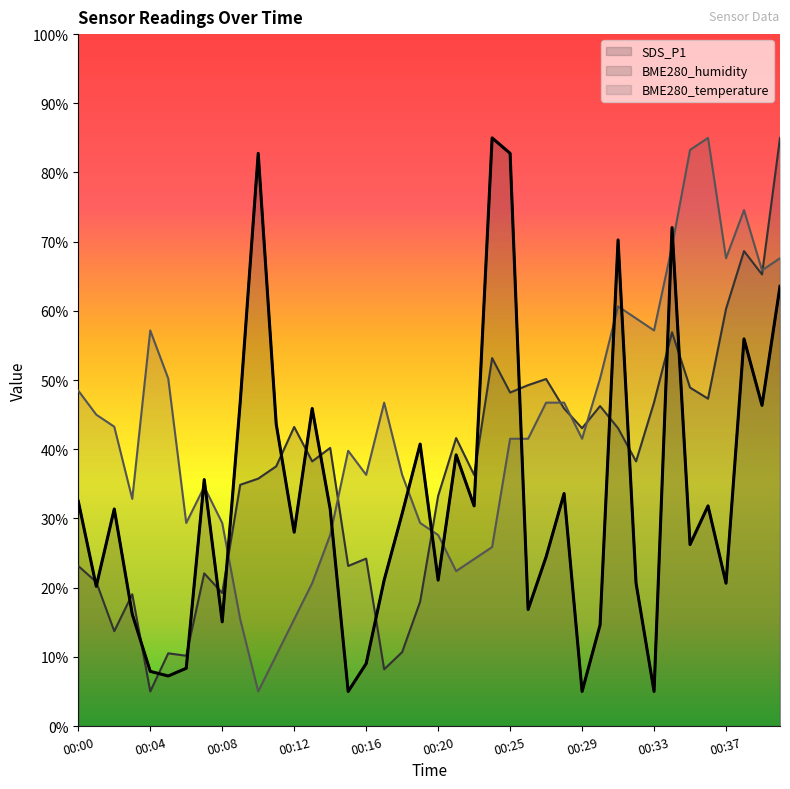

Reading right to left, transcribe all the data shown in this chart.

SDS_P1: 63.5	46.3	55.9	20.6	31.8	26.2	72.0	5.0	20.6	70.3	14.6	5.0	33.6	24.4	16.8	82.8	85.0	31.8	39.2	21.1	40.8	30.7	21.1	9.0	5.0	31.4	45.9	28.0	43.7	82.8	46.8	15.1	35.6	8.4	7.2	7.9	16.2	31.4	20.2	32.5
BME280_humidity: 85.0	65.3	68.6	60.3	47.3	48.9	56.9	46.8	38.2	43.0	46.2	43.0	45.9	50.2	49.3	48.2	53.2	36.3	41.6	33.3	18.0	10.7	8.2	24.2	23.1	40.2	38.2	43.2	37.5	35.8	34.9	19.2	22.1	10.2	10.5	5.0	19.0	13.7	20.8	23.1
BME280_temperature: 67.6	65.9	74.6	67.6	85.0	83.3	69.3	57.2	58.9	60.7	50.2	41.5	46.7	46.7	41.5	41.5	25.9	24.1	22.4	27.6	29.3	36.3	46.7	36.3	39.8	27.6	20.7	15.4	10.2	5.0	15.4	29.3	34.6	29.3	50.2	57.2	32.8	43.3	45.0	48.5